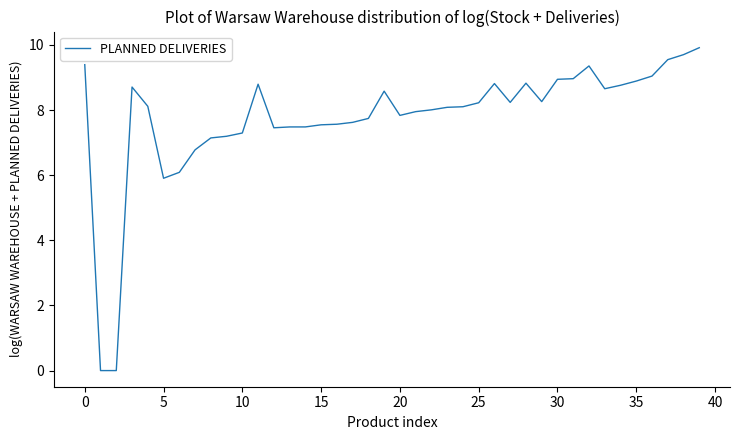

What is the maximum value shown in the chart?

9.9